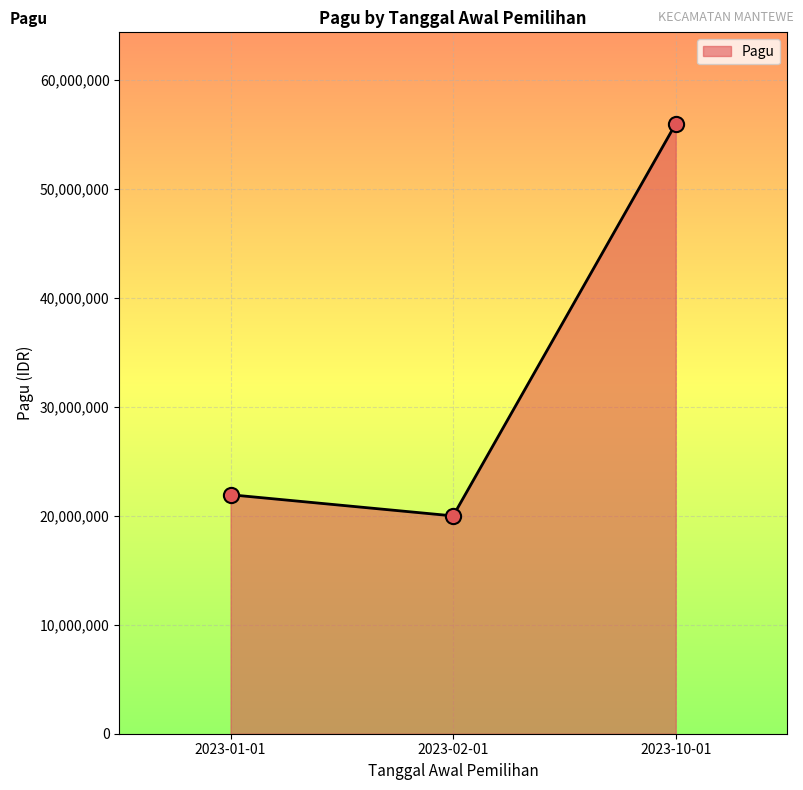

What is the change in value from 2023-01-01 to 2023-10-01?

+34057650